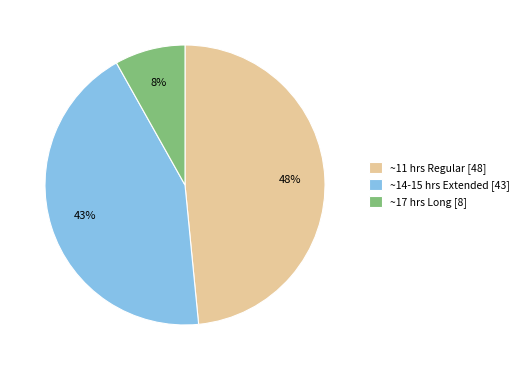

Combined, do ~11 hrs Regular [48] and ~17 hrs Long [8] account for over 50%?

Yes